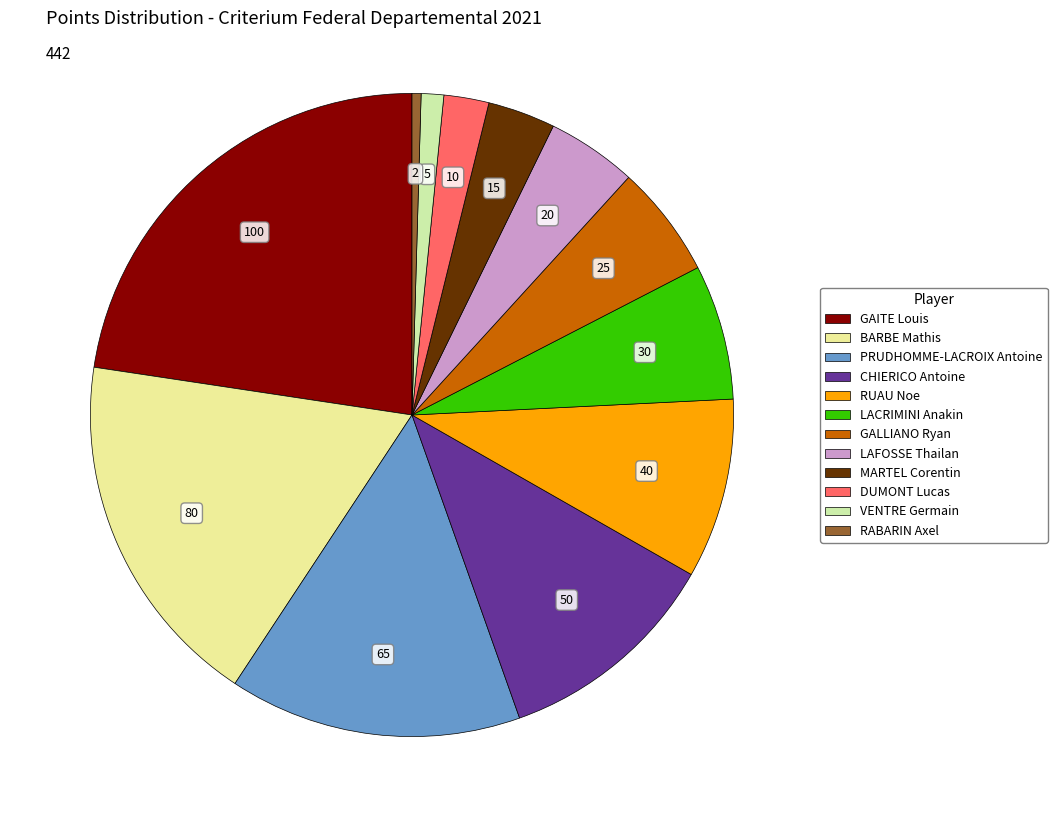

To the nearest percent, what is the difference between the BARBE Mathis and DUMONT Lucas slice percentages?

16%